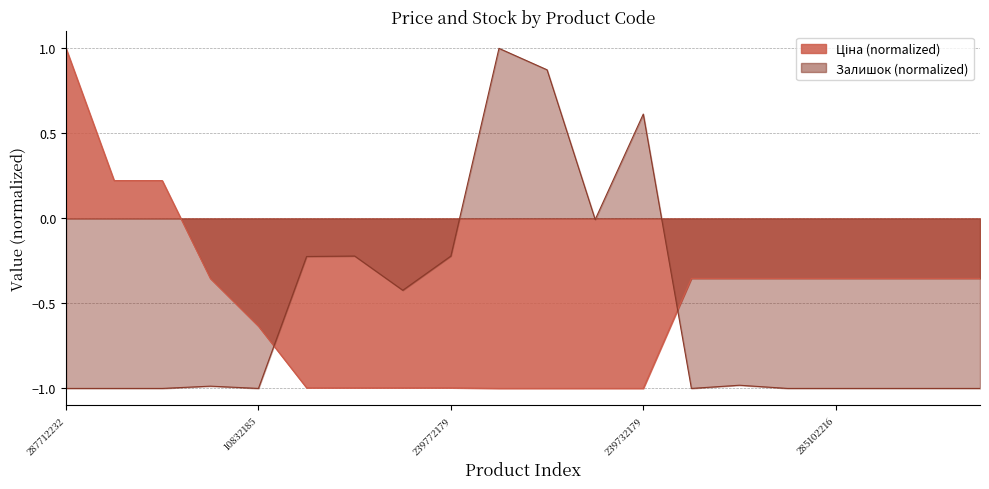

What is the smallest value displayed?

-1.0